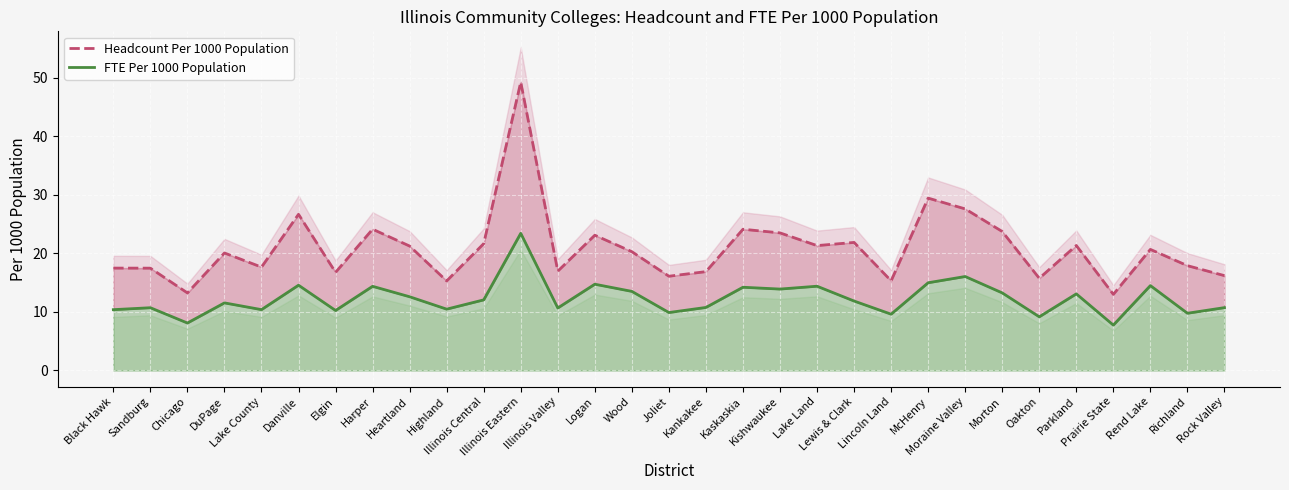

At how many categories does at least one series exceed 13?

30